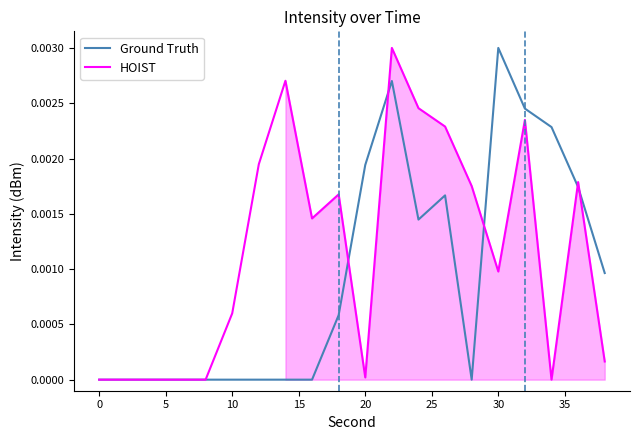

Is this an area chart (filled region under the line)?

No